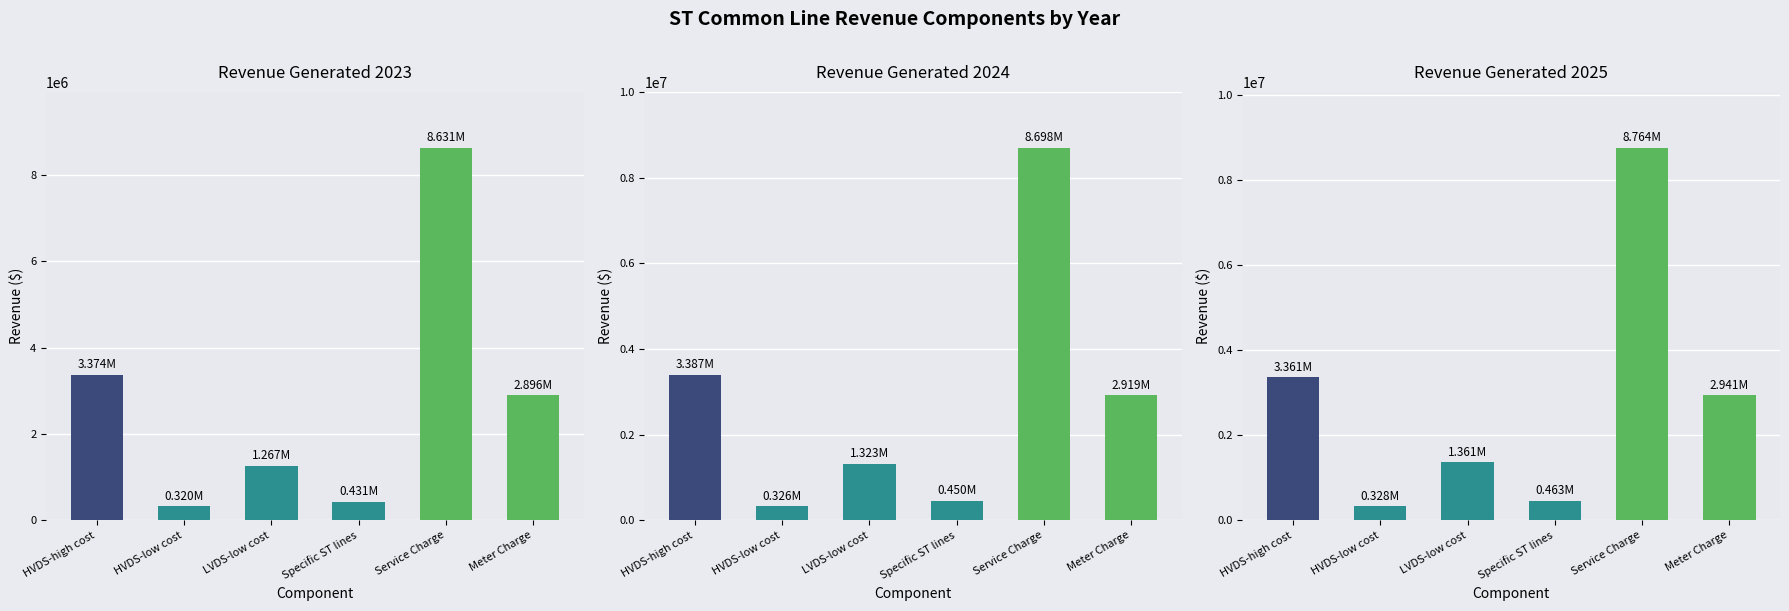

What position from the left is Specific ST lines?

4